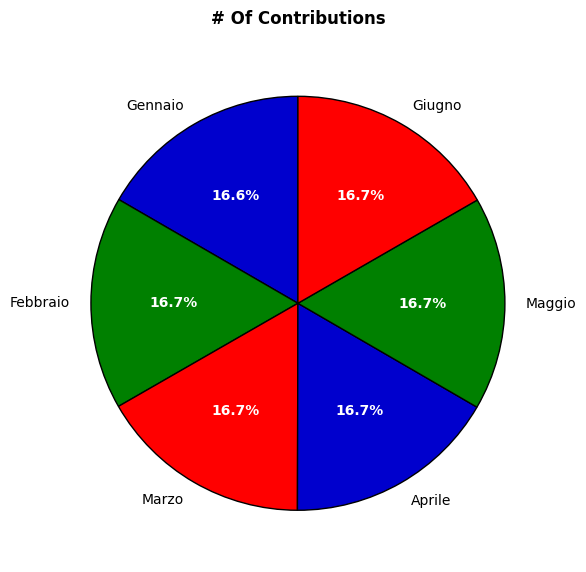

Approximately how many times larger is the value at Marzo compared to Gennaio?

1.0